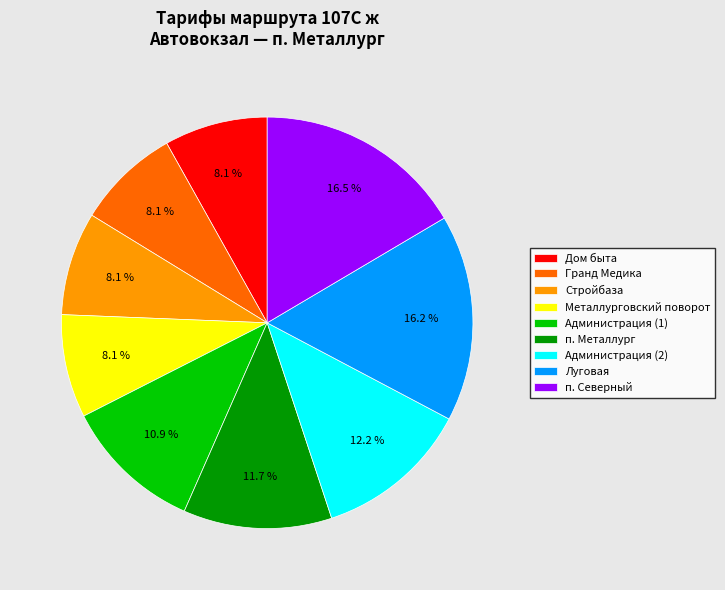

To the nearest percent, what is the difference between the largest and smallest slice percentages?

8%